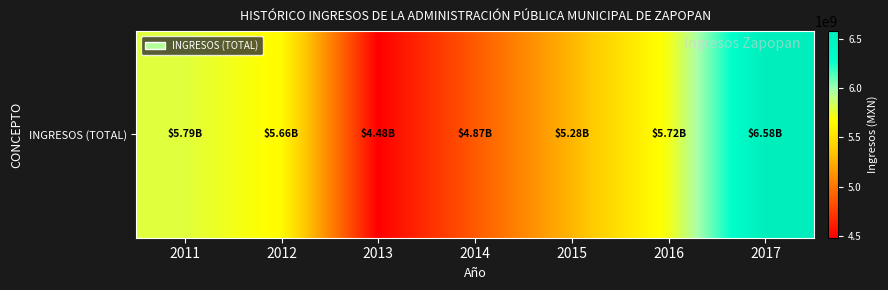

Rank the categories by value from highest to lowest.

2017, 2011, 2016, 2012, 2015, 2014, 2013